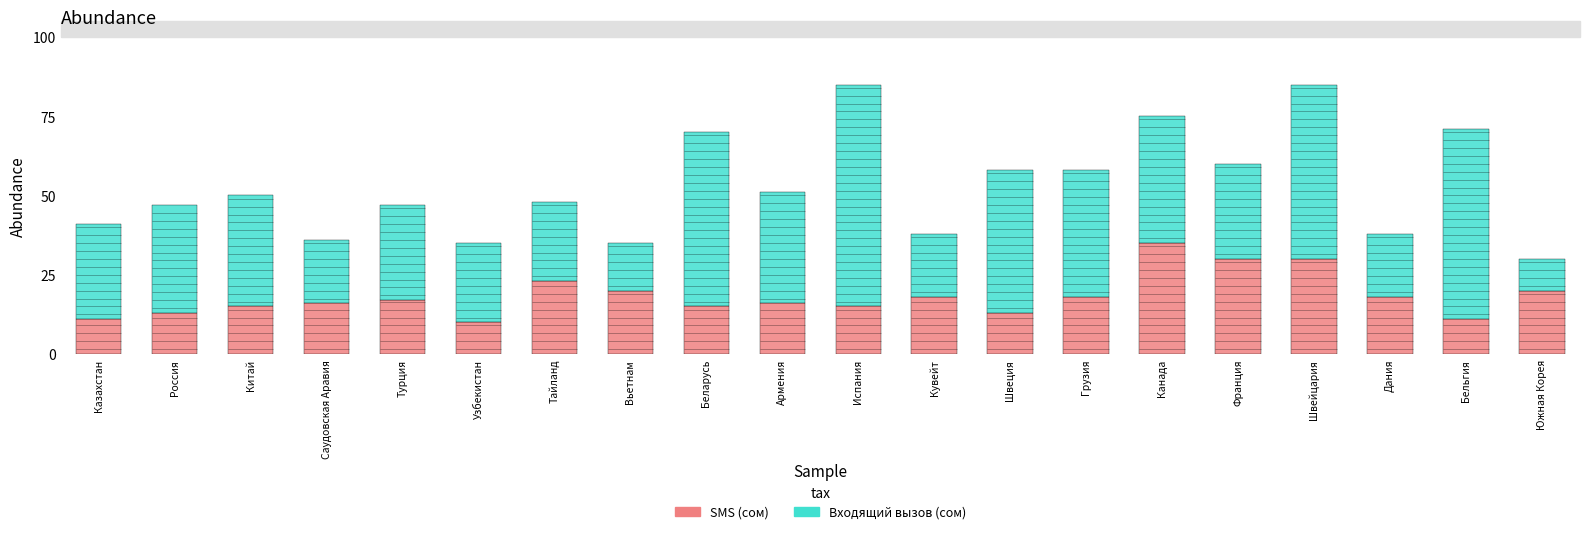

What is the difference between the maximum and second lowest values in the SMS (сом) series?

24